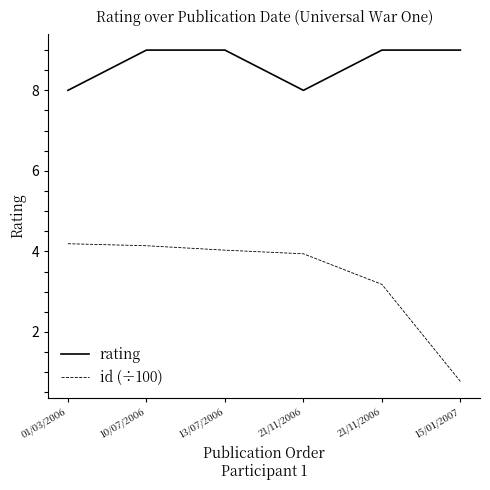

What is the greatest value displayed?

9.0